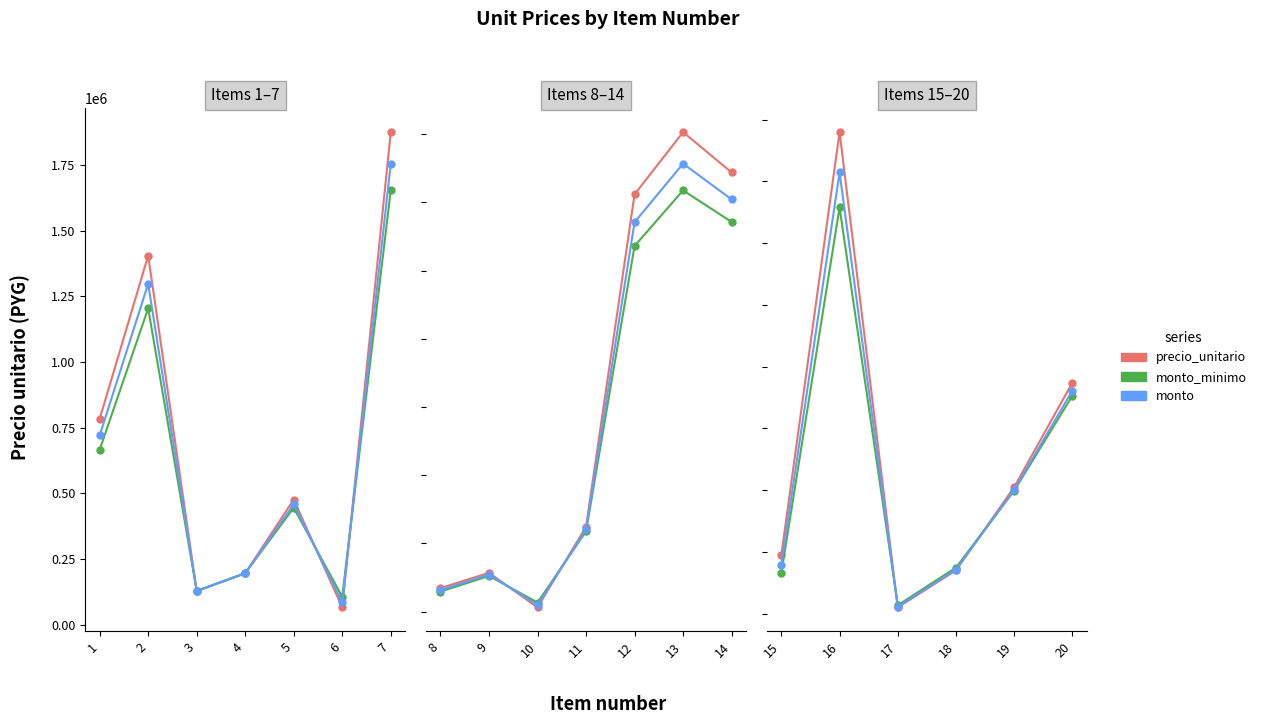

List the series in order of their peak value, highest first.

precio_unitario, monto, monto_minimo